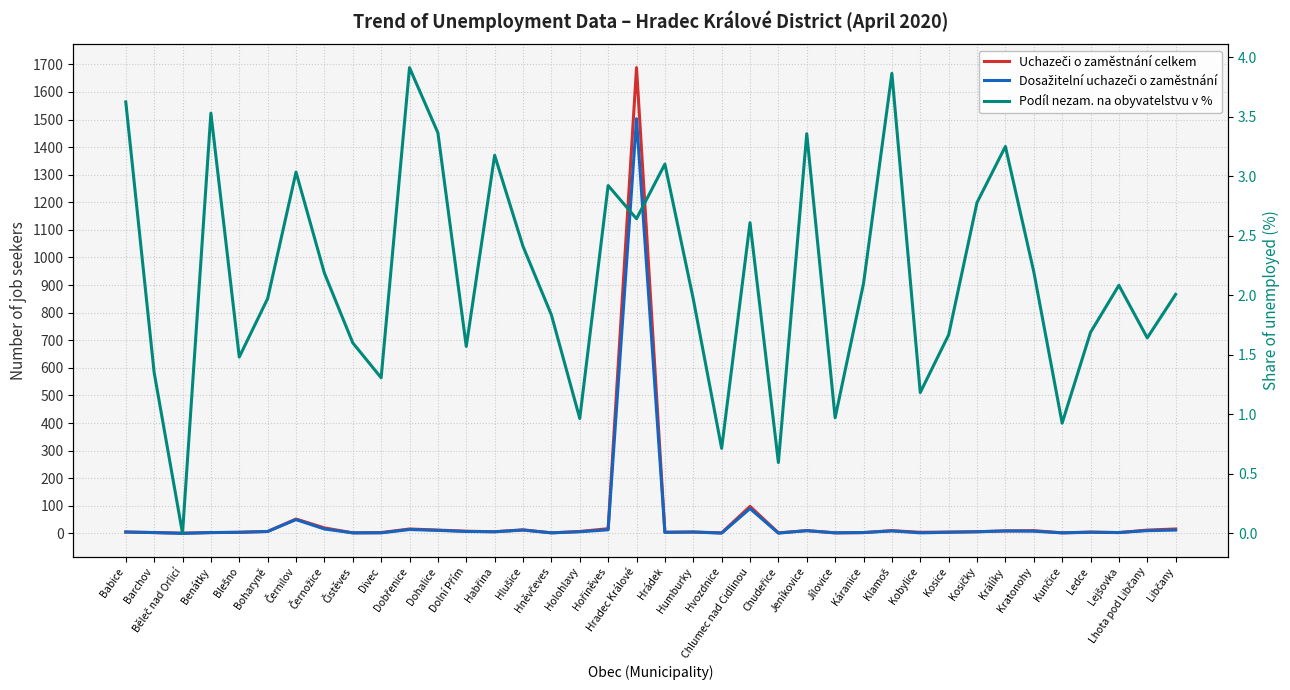

What position from the left is Habřina?

14